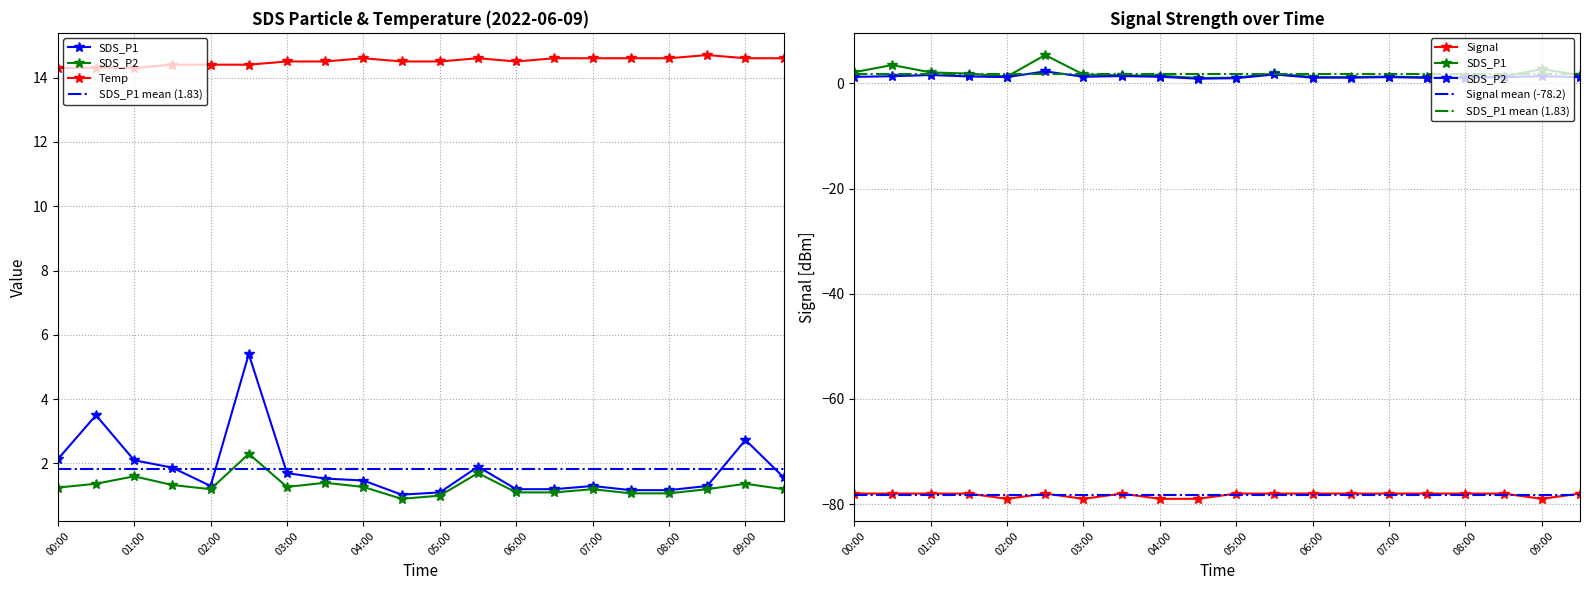

True or false: SDS_P2 and SDS_P1 cross at least once.

False